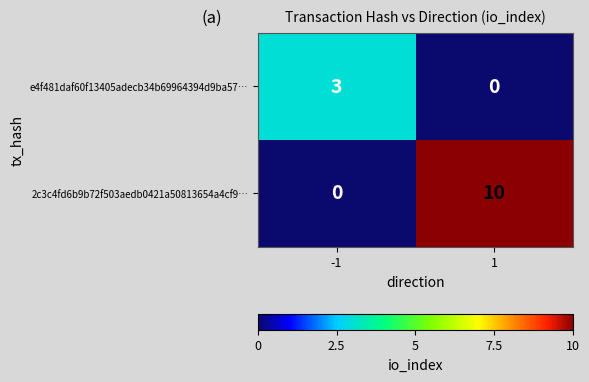

Reading right to left, list all the values displayed in this chart.

e4f481daf60f13405adecb34b69964394d9ba57…: 0	3
2c3c4fd6b9b72f503aedb0421a50813654a4cf9…: 10	0